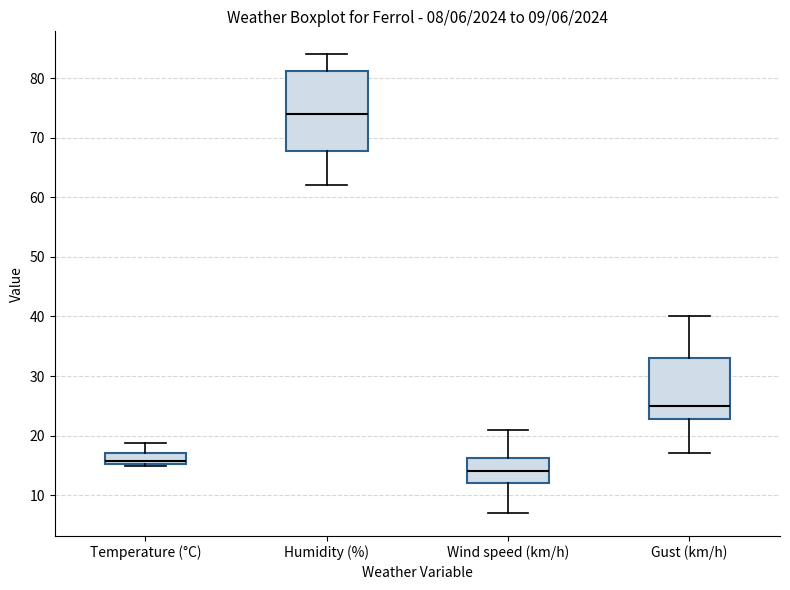

Which box has the highest median line?

Humidity (%)